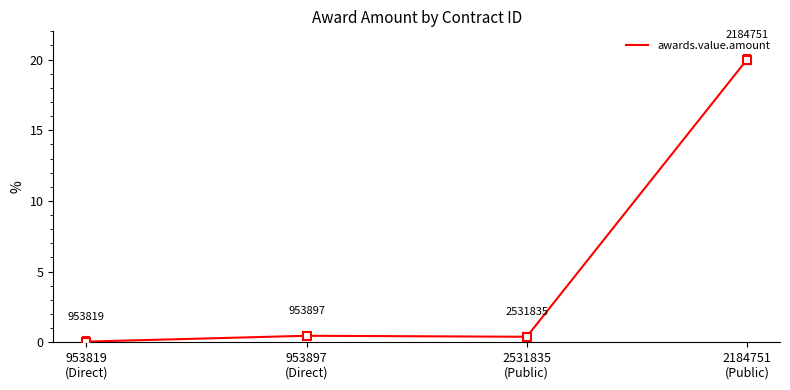

What is the change in value from 2531835
(Public) to 2184751
(Public)?

+19.6